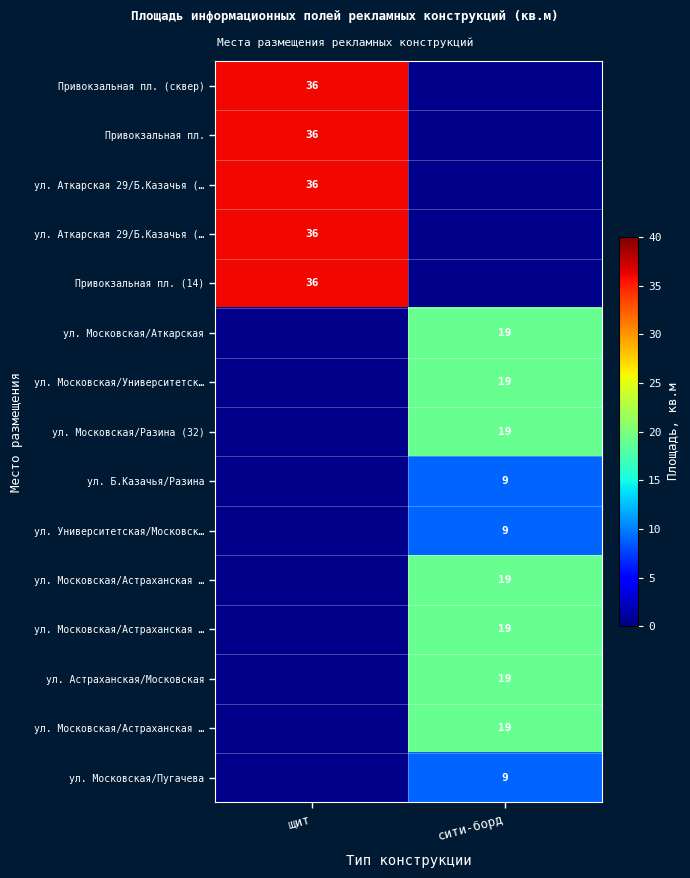

Count the number of data series in this chart.

15